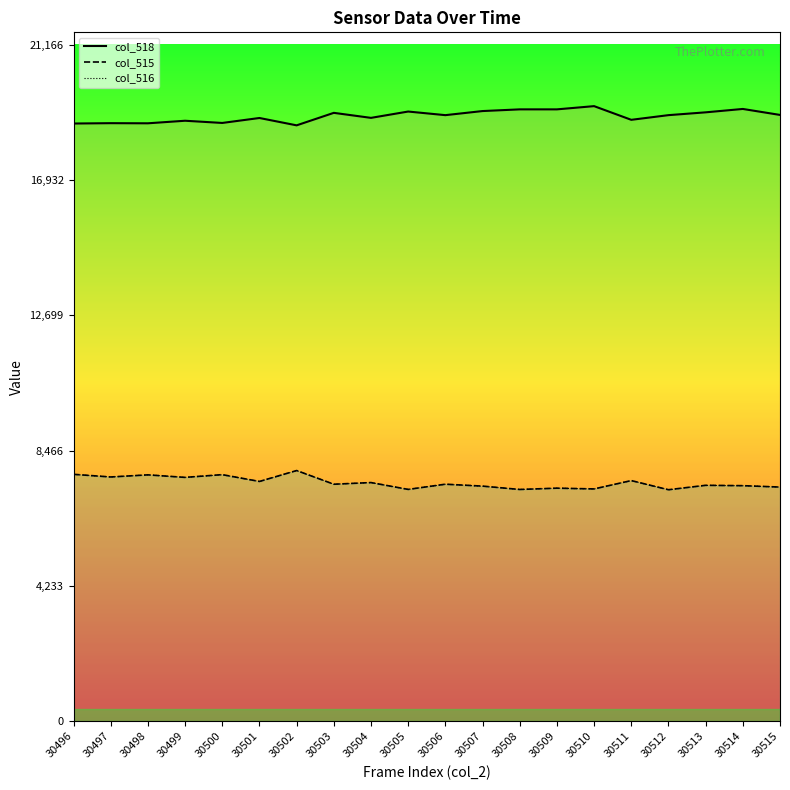

True or false: col_515 line and col_516 line cross at least once.

False